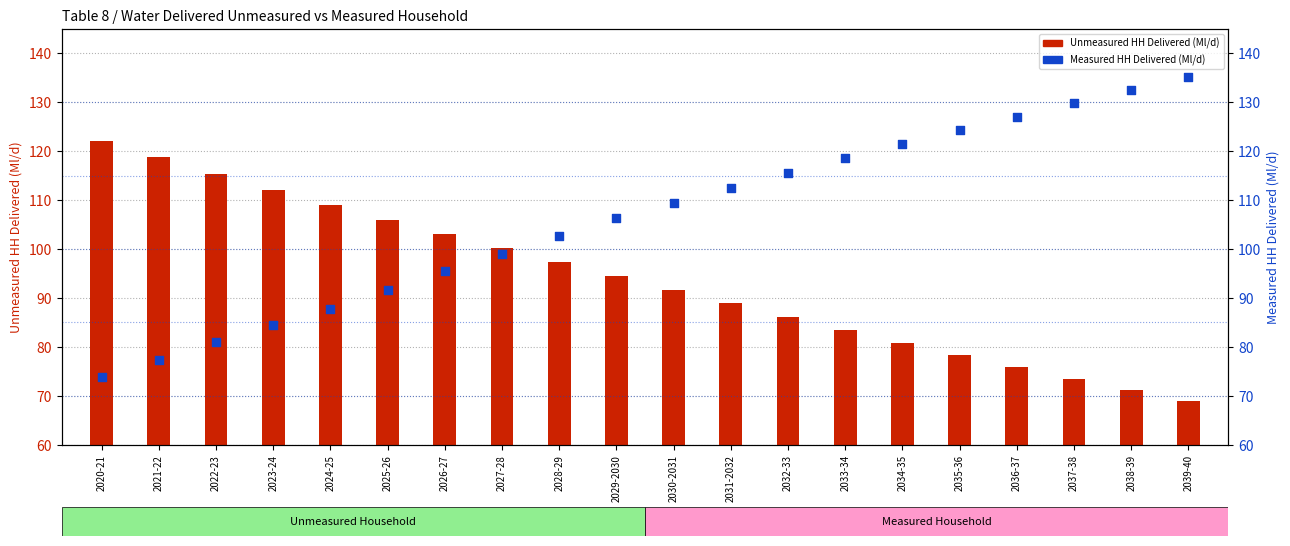

At how many categories does at least one series exceed 82?

20